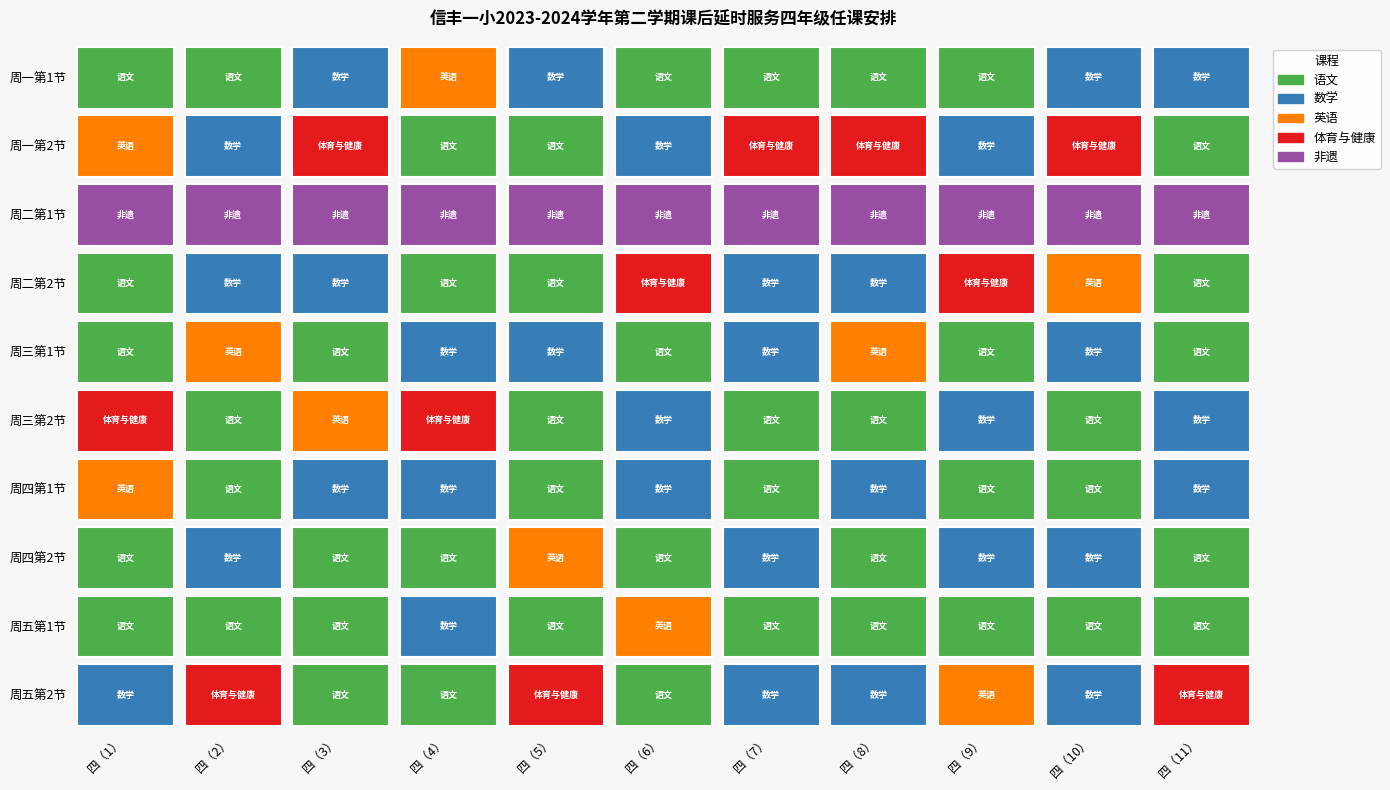

At how many categories does at least one series exceed 1?

3